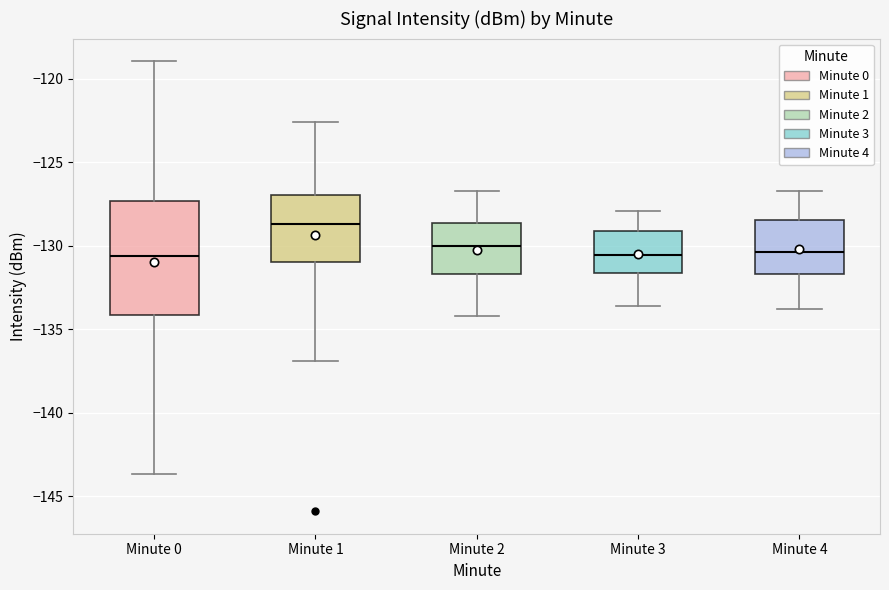

Reading left to right, read every box against the y-axis: the position of its median line, the range the box covers, and the ends of its whiskers. The values are not printed on the chart, so give them approximately, as read against the axis.

Minute 0: median -130.5, box -134.0 to -127.5, whiskers -143.5 to -119.0
Minute 1: median -128.5, box -131.0 to -127.0, whiskers -137.0 to -122.5
Minute 2: median -130.0, box -131.5 to -128.5, whiskers -134.0 to -126.5
Minute 3: median -130.5, box -131.5 to -129.0, whiskers -133.5 to -128.0
Minute 4: median -130.5, box -131.5 to -128.5, whiskers -134.0 to -126.5